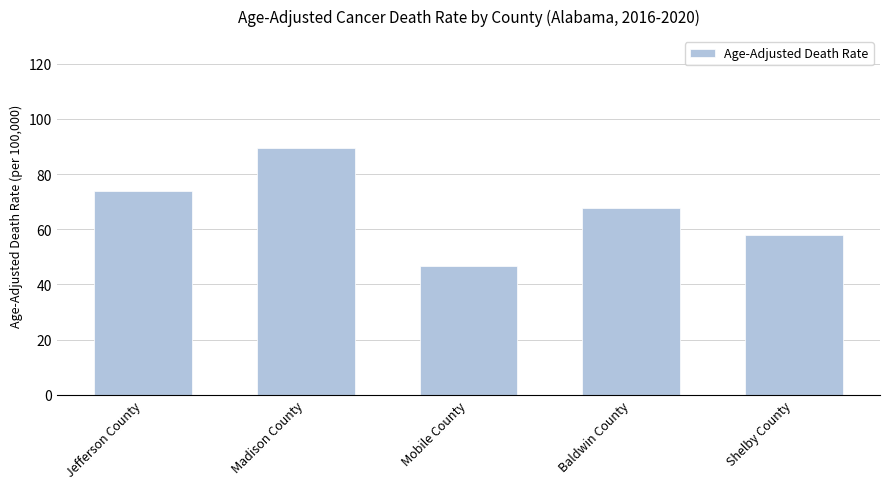

Rank the categories by value from lowest to highest.

Mobile County, Shelby County, Baldwin County, Jefferson County, Madison County